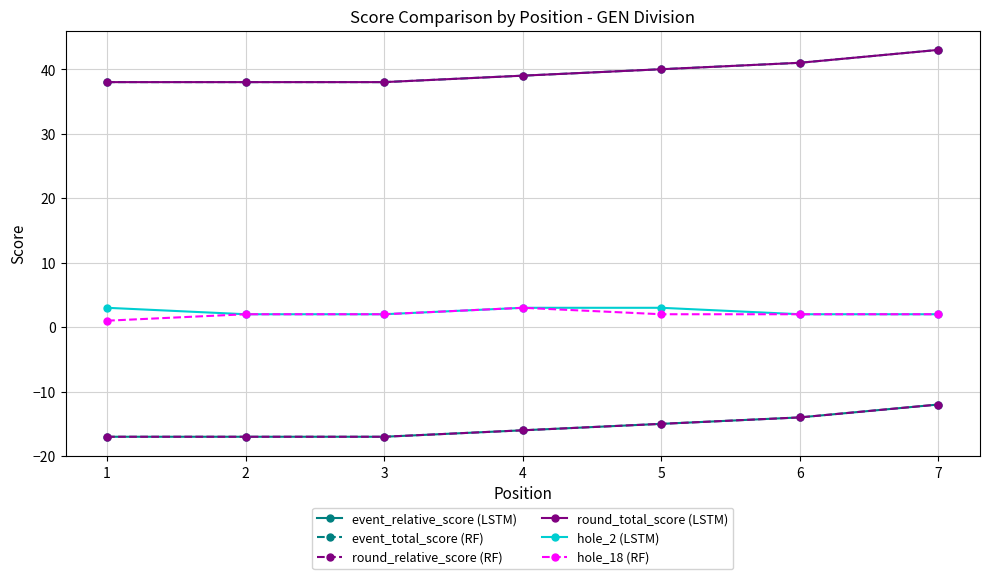

Rank the categories by hole_18 (RF) value from highest to lowest.

4, 2, 3, 5, 6, 7, 1